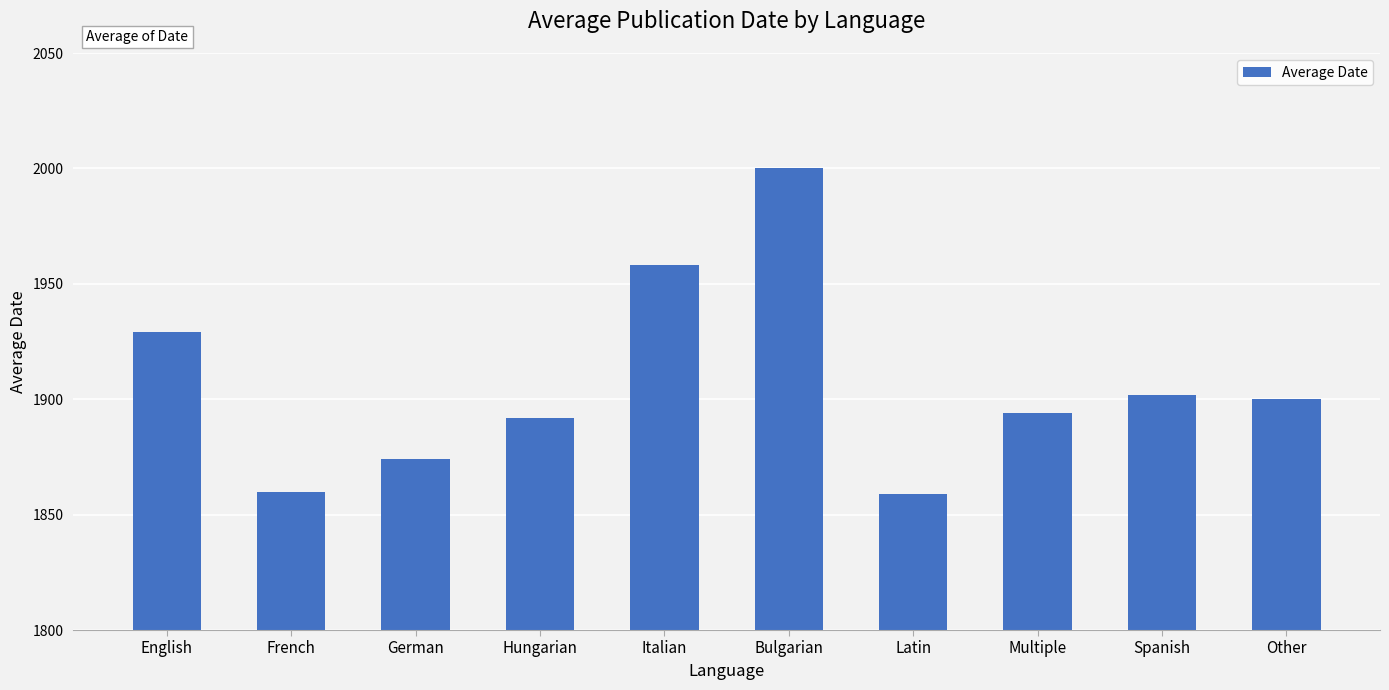

What is the greatest value displayed?

2000